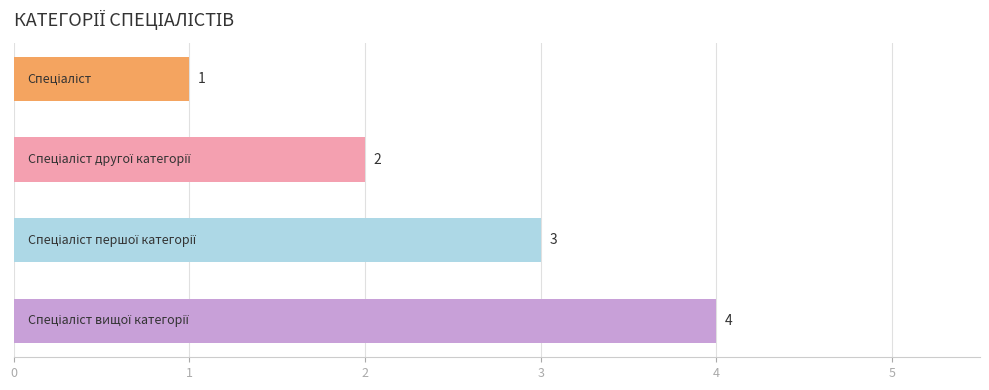

What is the value of the 1st bar from the top?

1